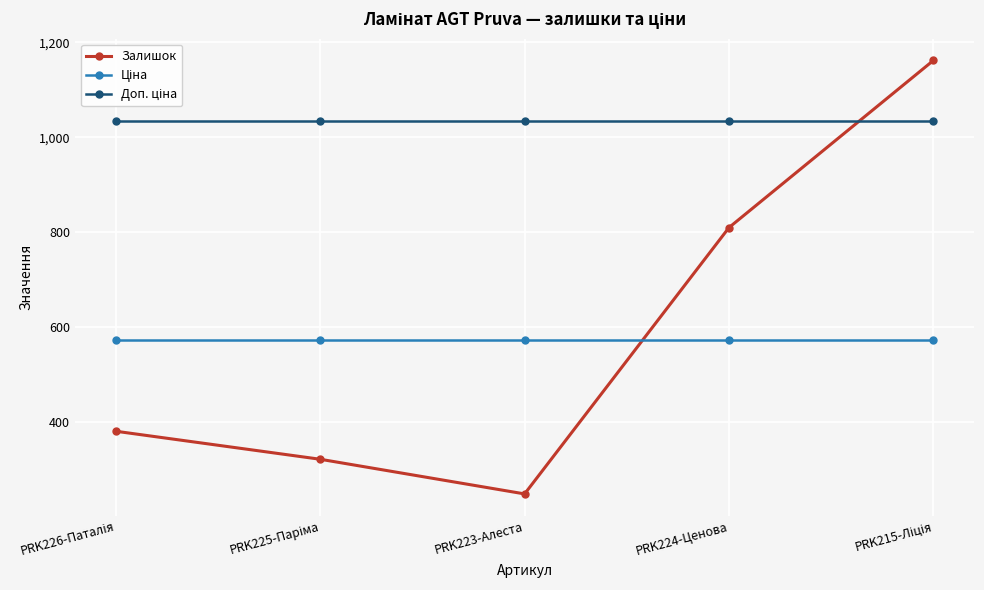

What is the lowest value of the Залишок series?

249.0